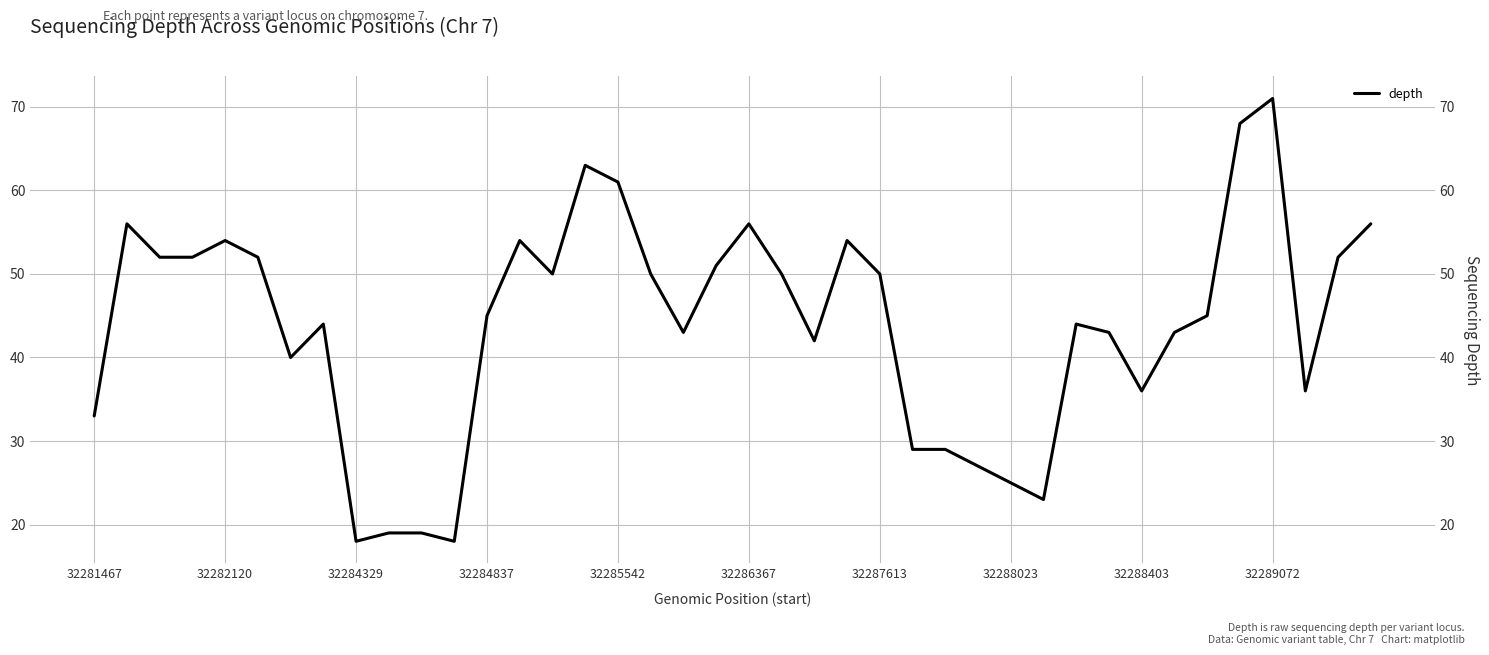

True or false: there are more than 1 points higher than both neighbors.

True